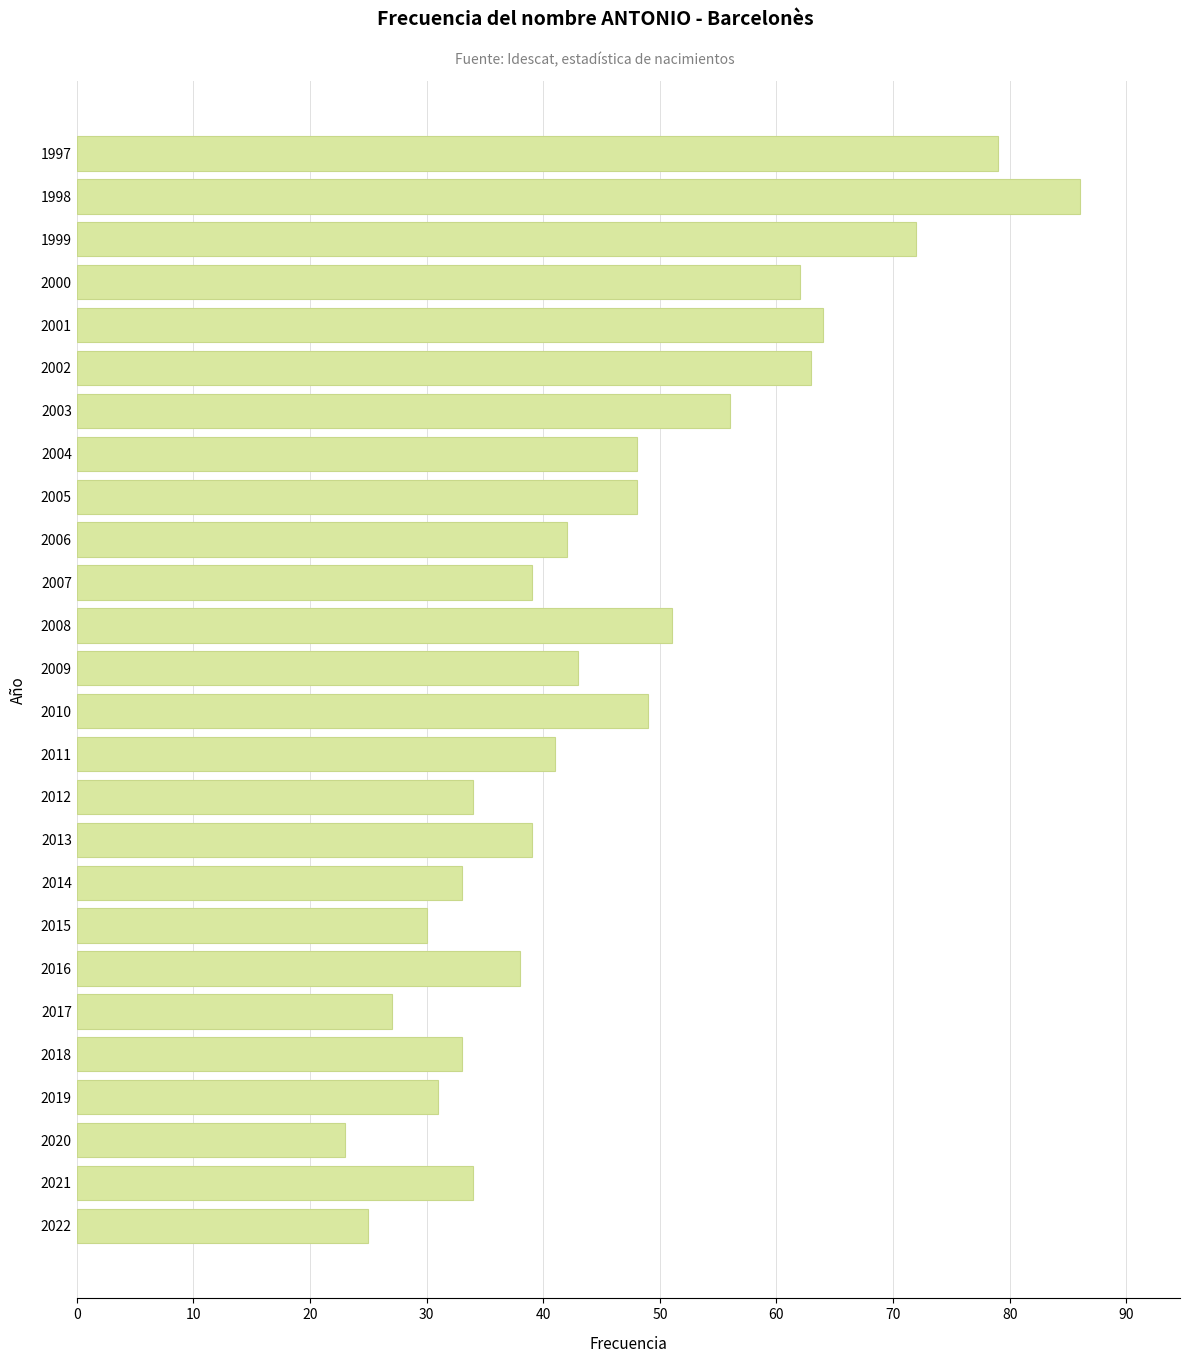

What is the ratio of the value at 2005 to the value at 2013?

1.2